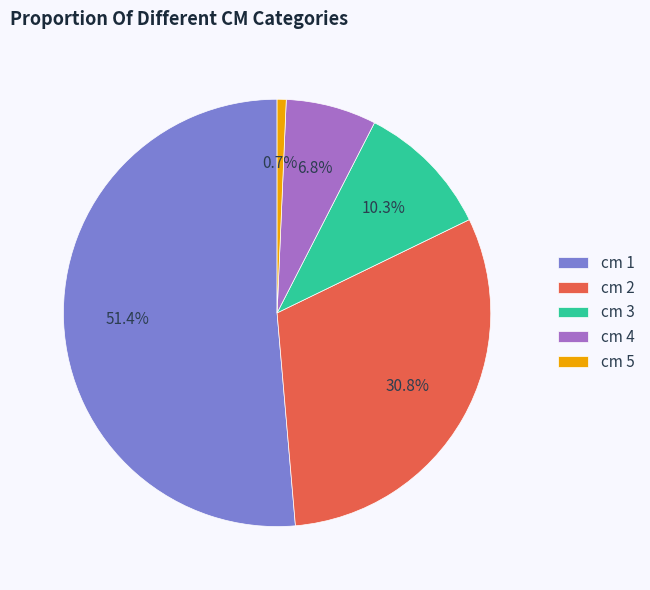

Which category has the smallest portion of the pie?

cm 5